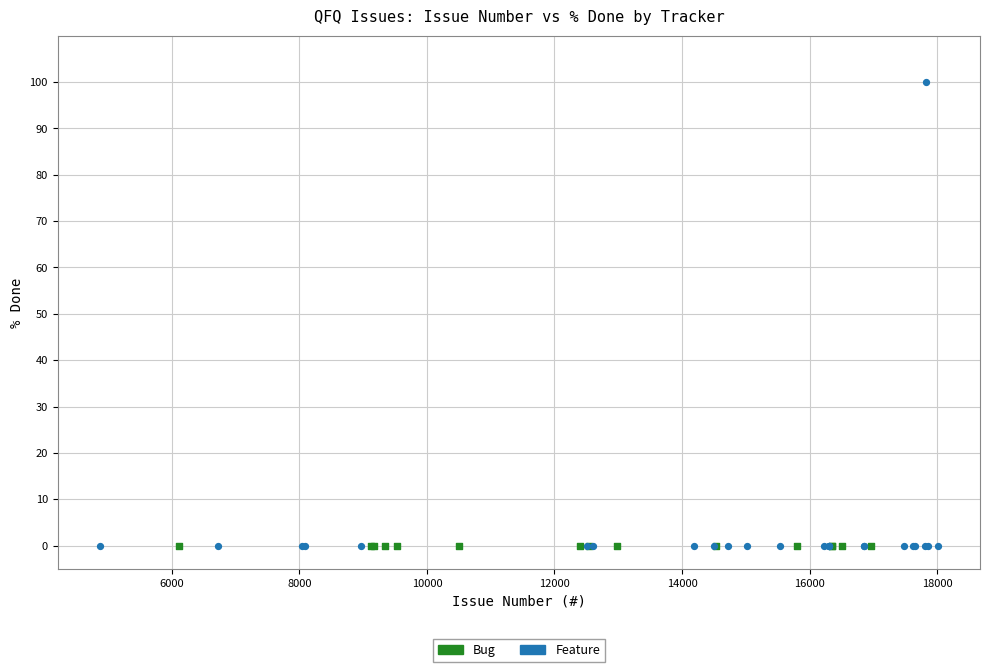

Which series contains the highest Y value?

Feature